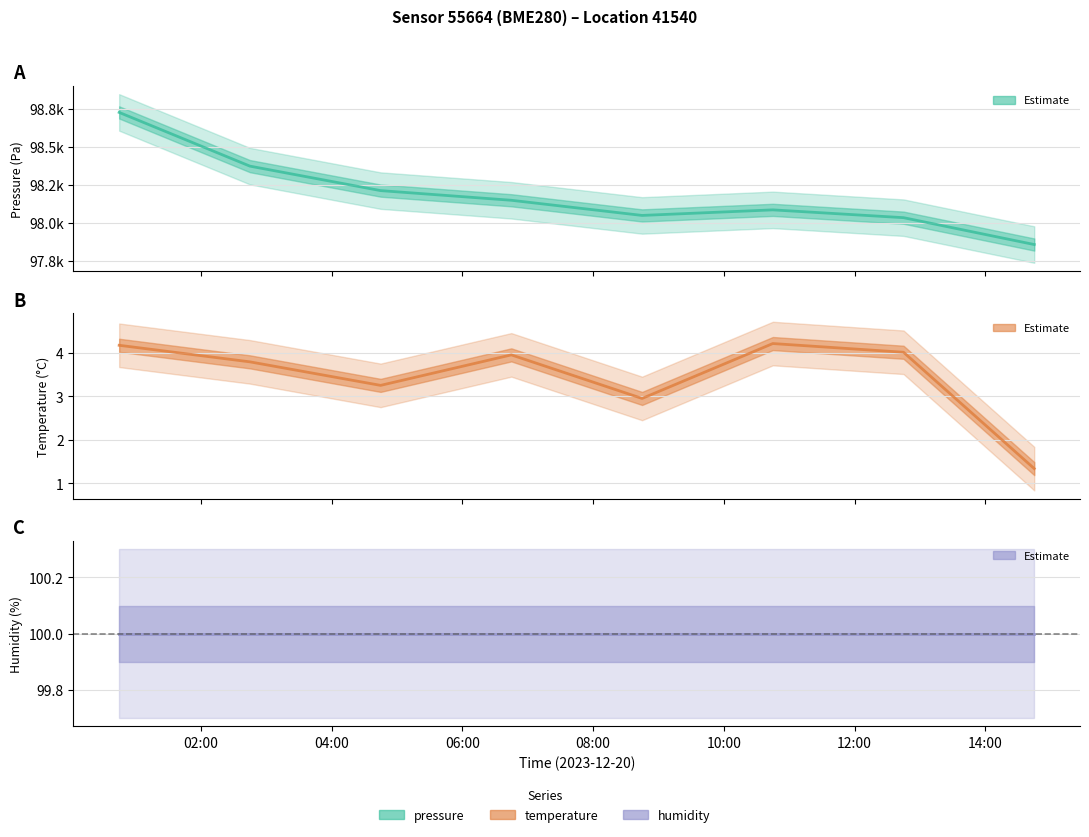

Where is pressure nearest to the value 98293?

2023-12-20T04:44:55